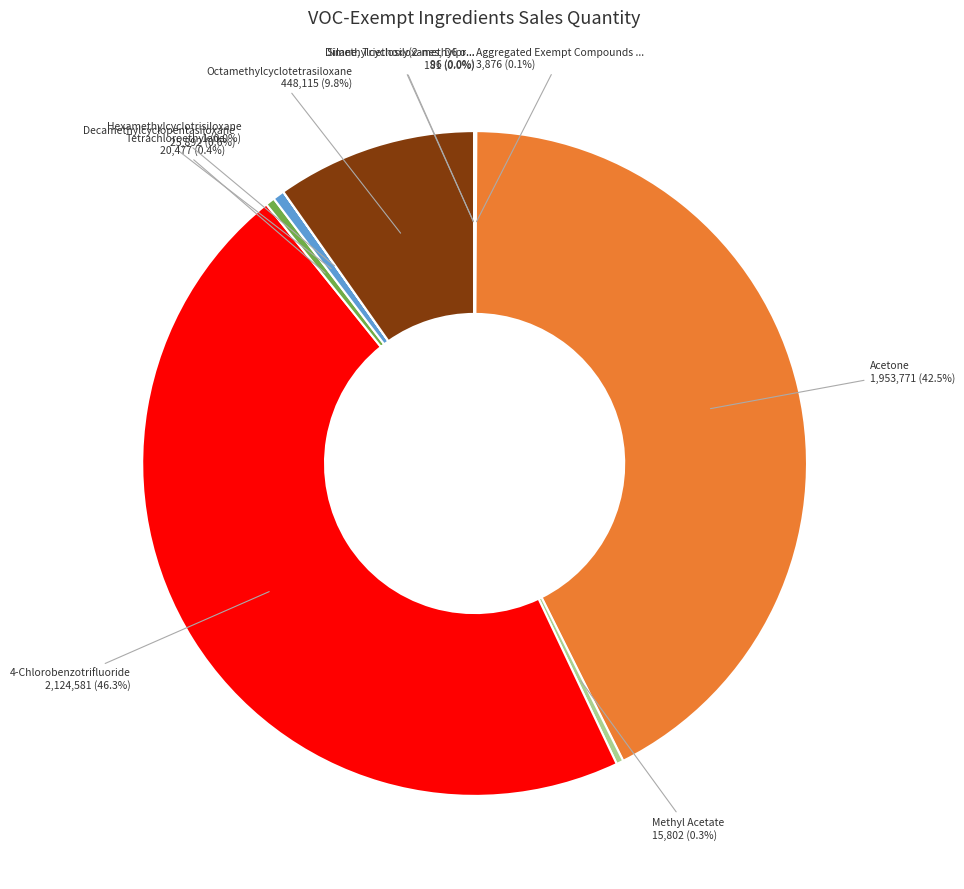

Is there a majority slice in this chart?

No